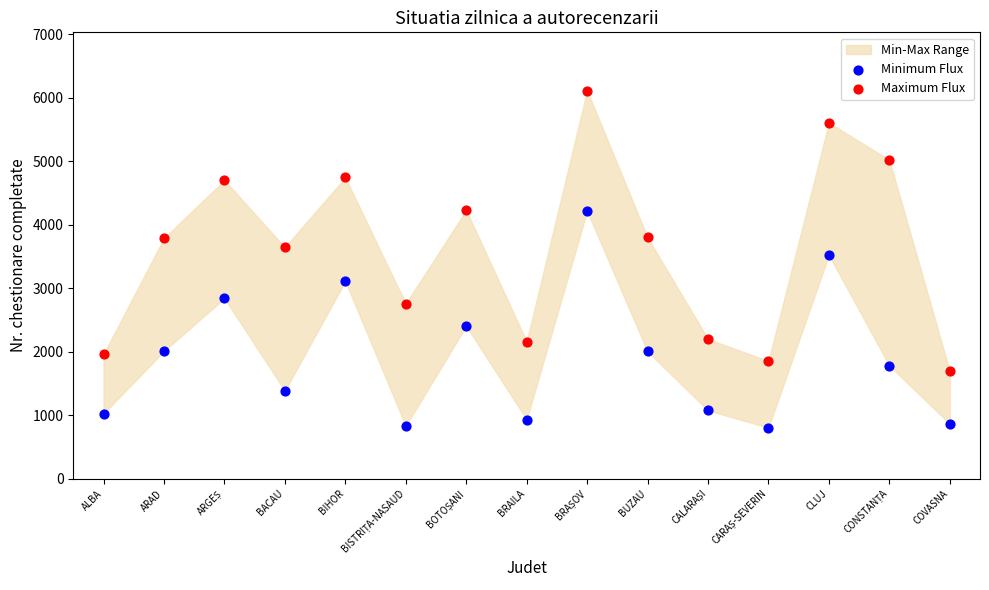

Which series contains the highest Y value?

Maximum Flux